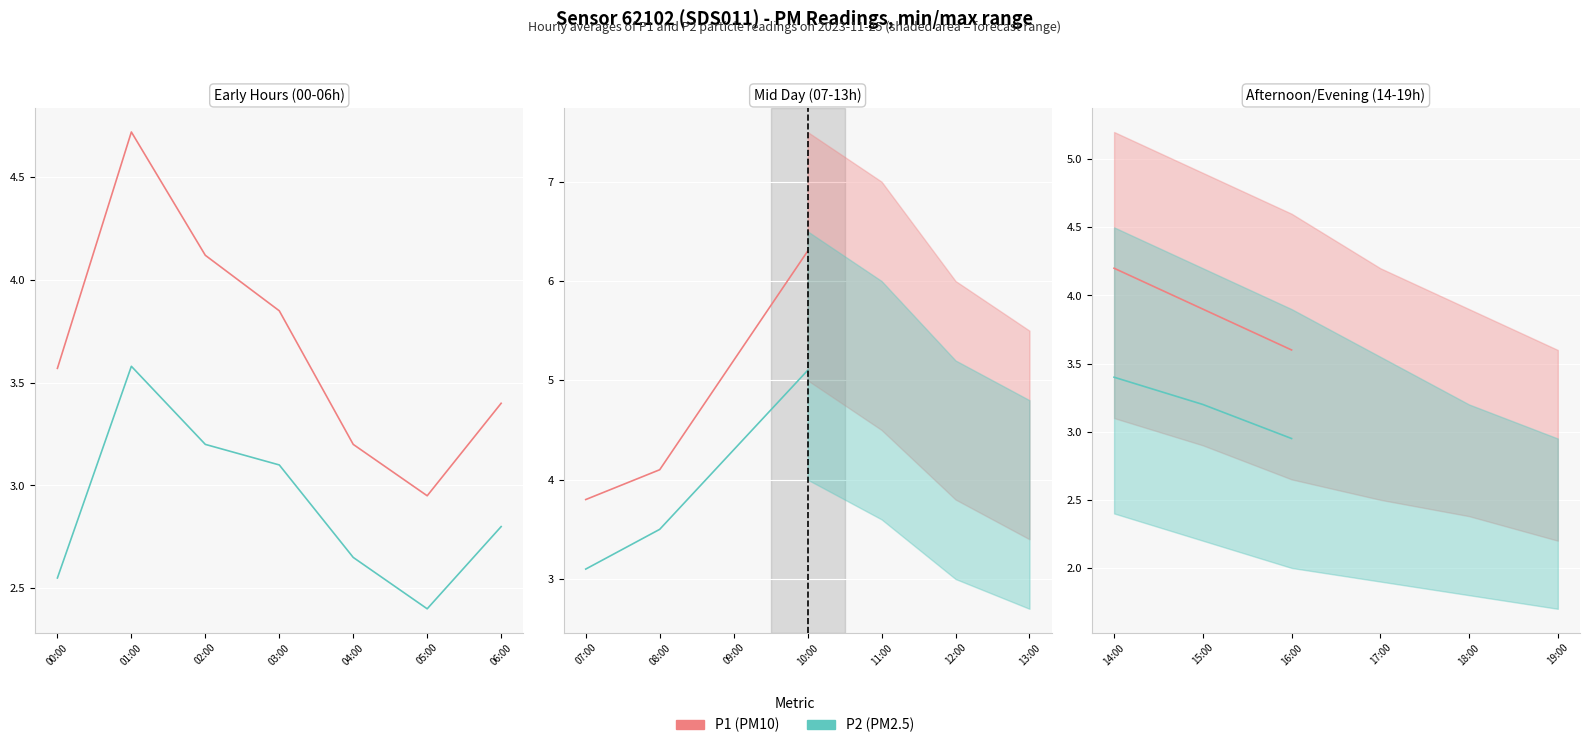

What is the difference between the highest and lowest values at 00:00?

1.0